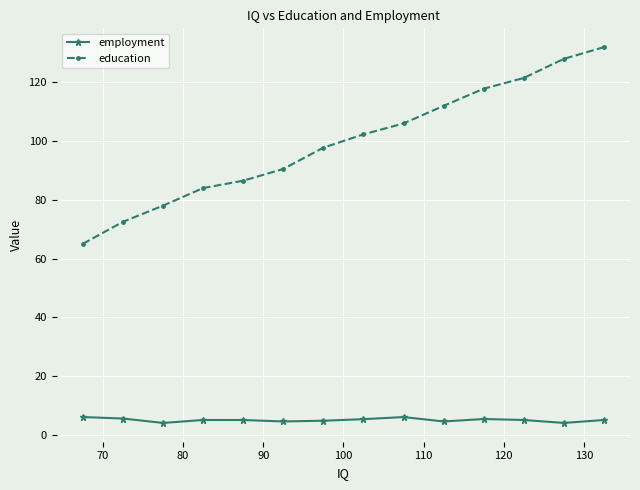

List the series in order of their peak value, lowest first.

employment, education